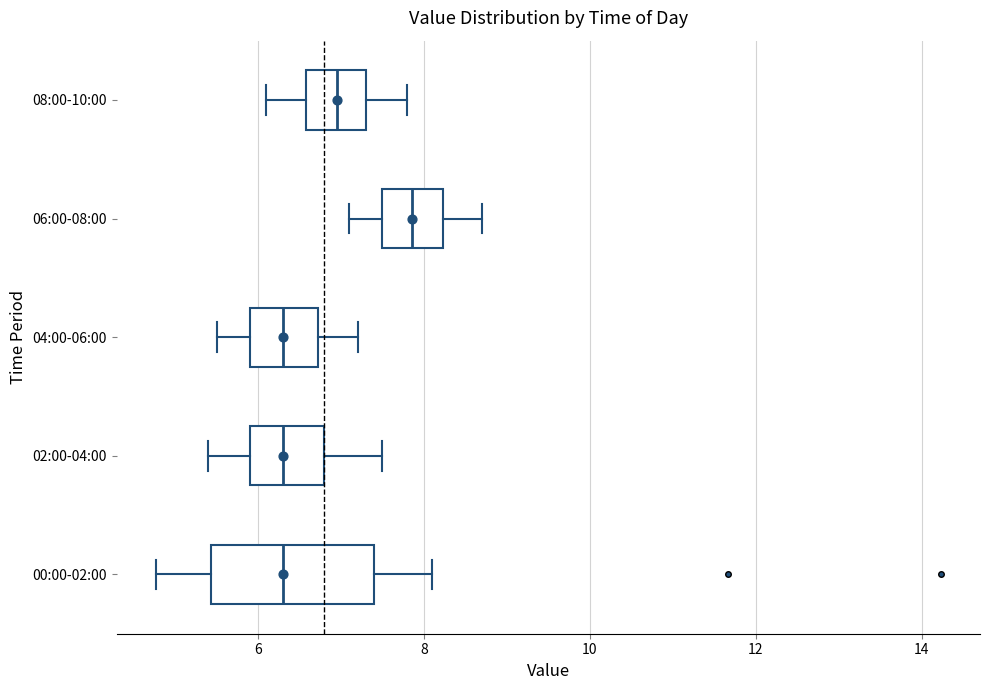

Which box's median line is the furthest to the right?

06:00-08:00